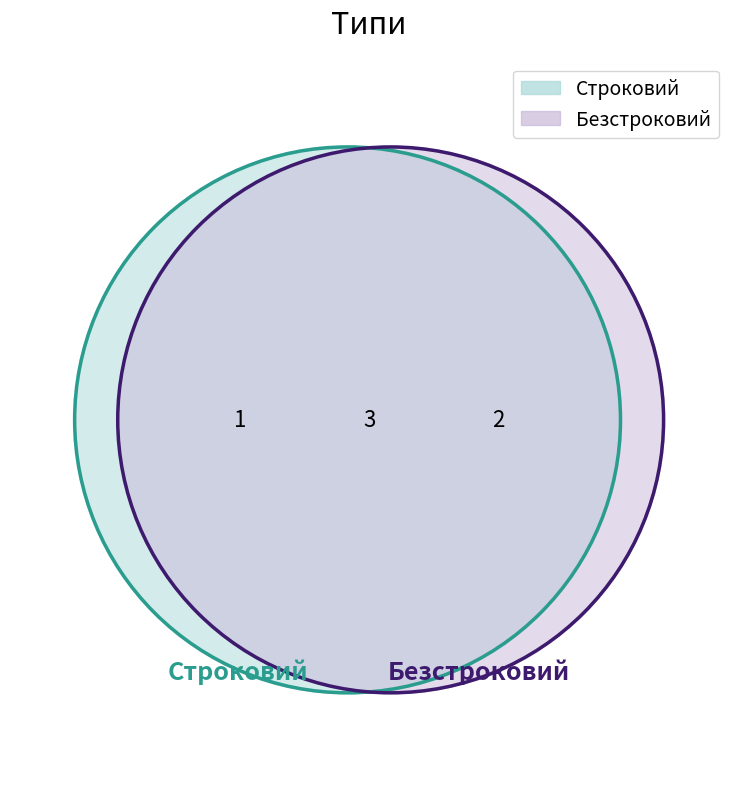

Which slice is the smallest?

Строковий